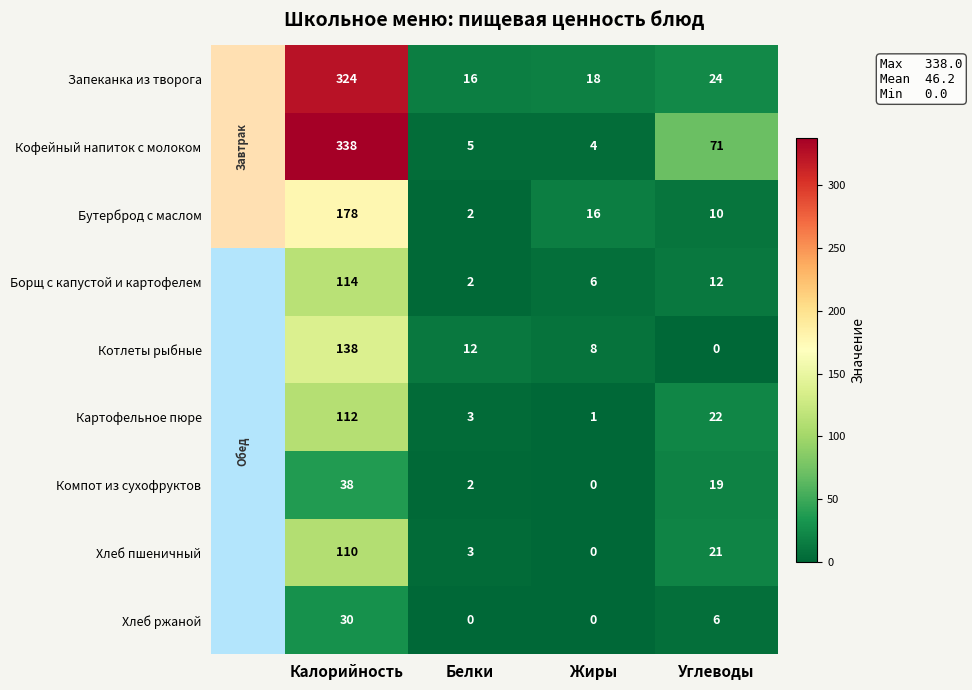

What is the difference between the highest and lowest values at Белки?

16